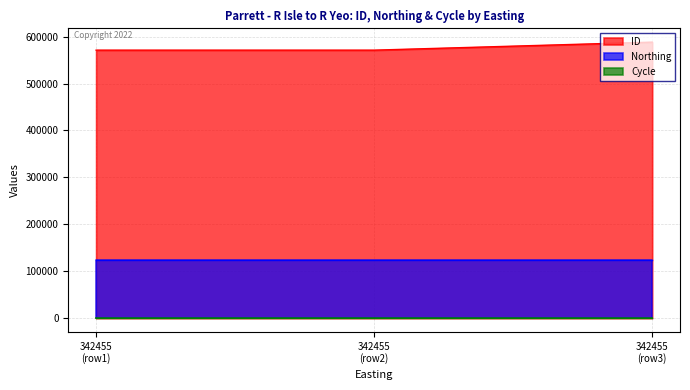

What is the value of the Cycle point at the 3rd from the left?

3